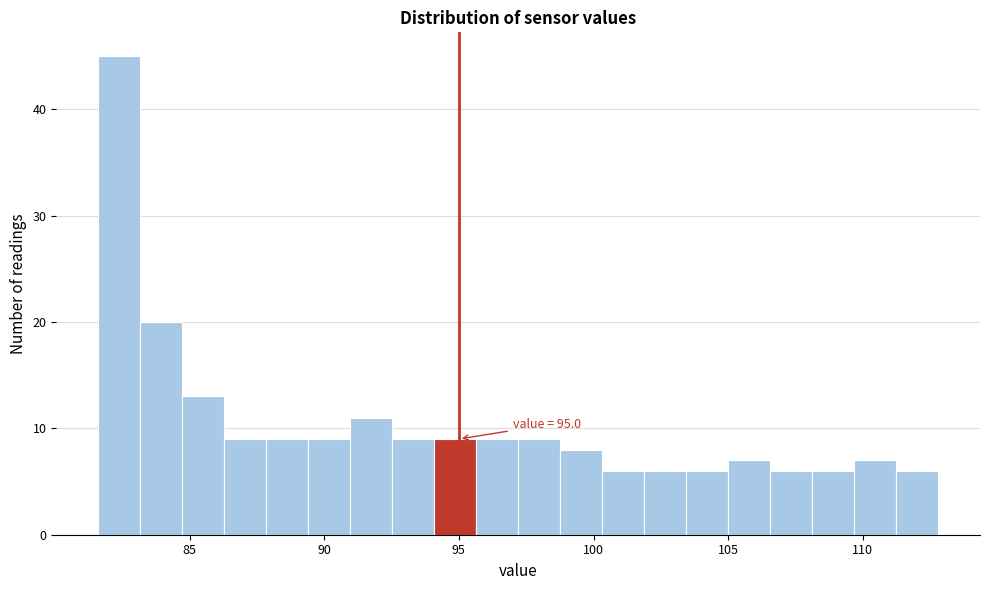

Around what value on the x-axis is the tallest bar? Give the approximate position of its centre, as read against the axis.

82.5